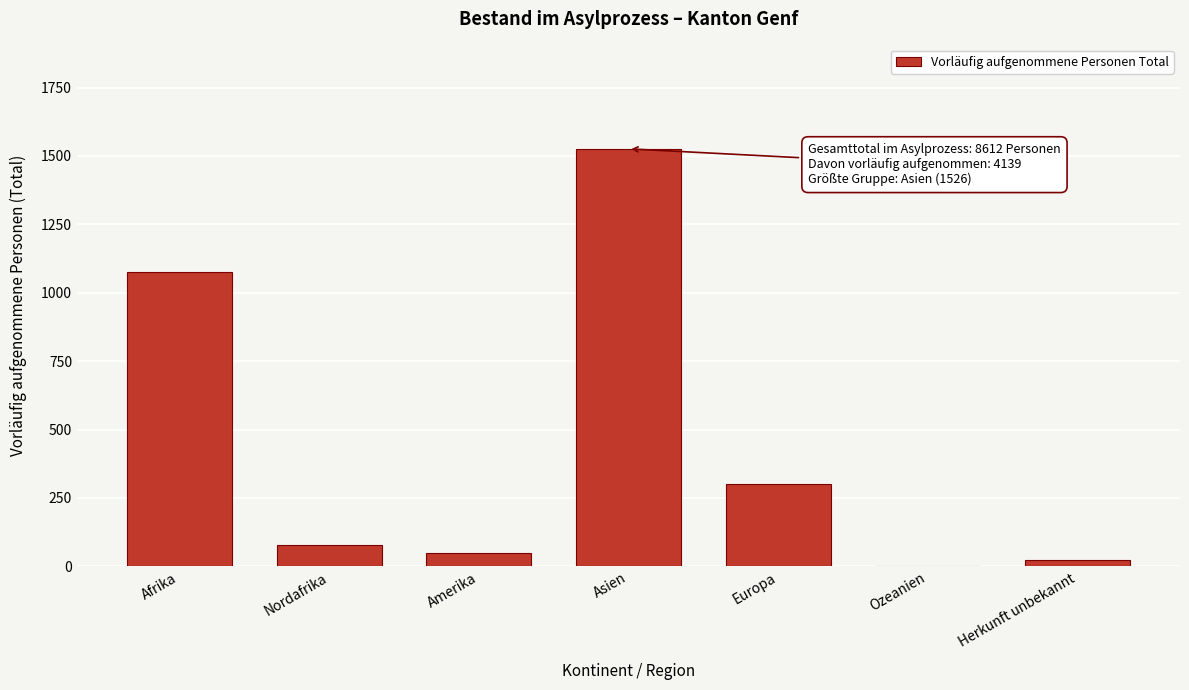

Reading left to right, list all the values displayed in this chart.

Afrika=1076	Nordafrika=77	Amerika=49	Asien=1526	Europa=302	Ozeanien=1	Herkunft unbekannt=22